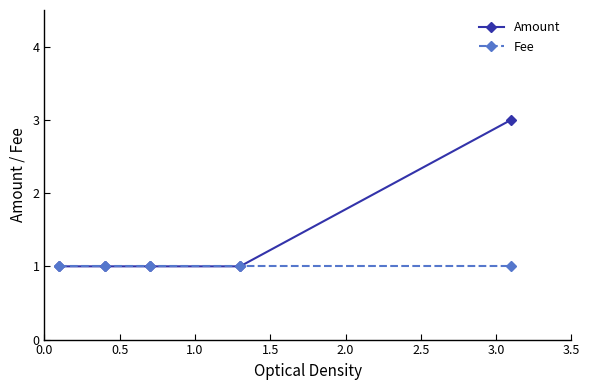

Which series has the largest total across all categories?

Amount